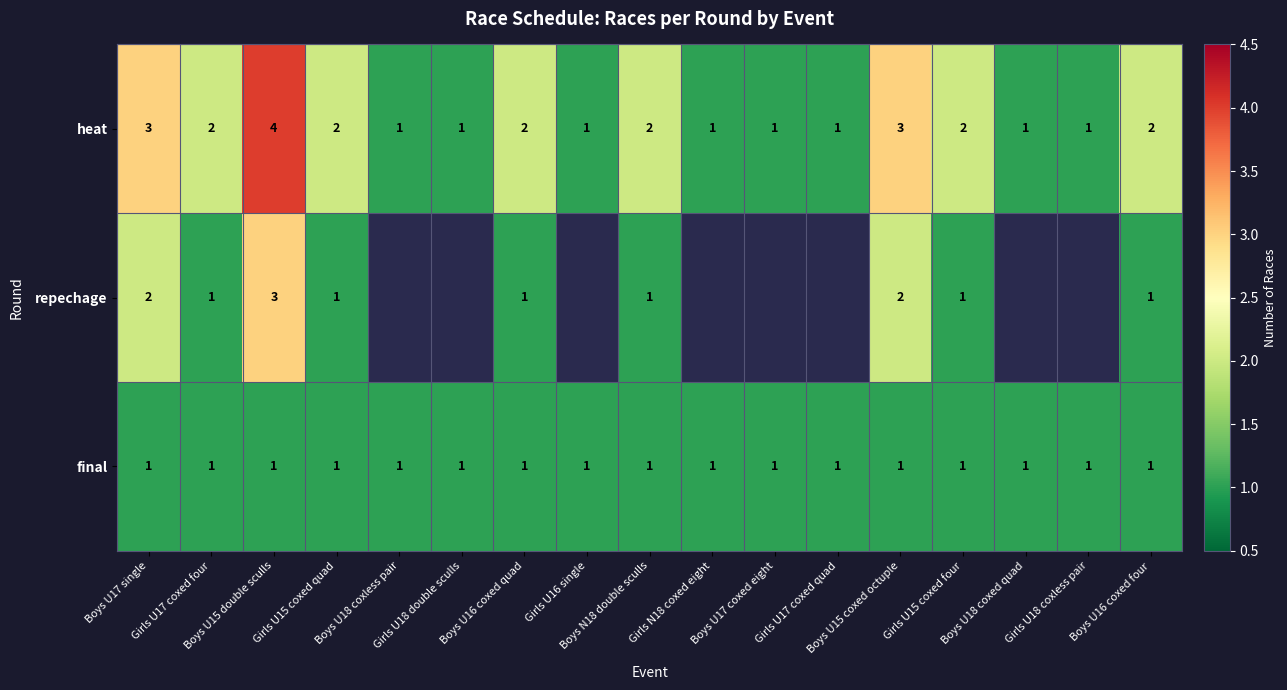

Which label corresponds to the largest value in the chart?

Boys U15 double sculls